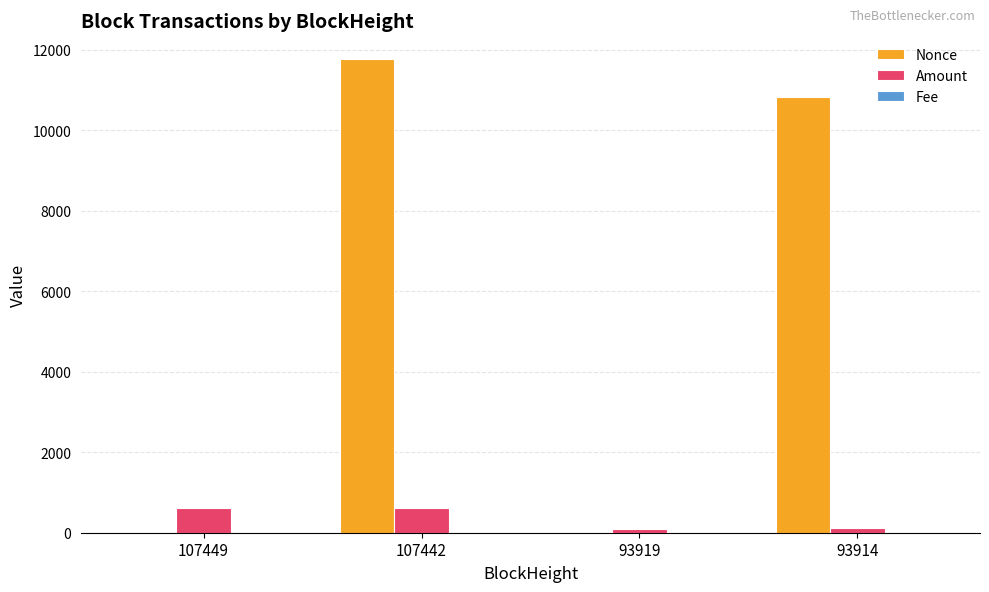

Which series has the largest total across all categories?

Nonce